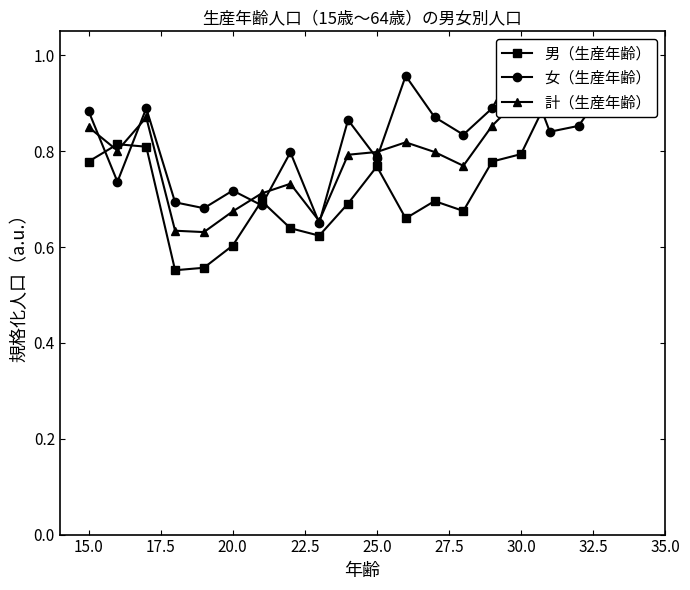

Rank the series by their average value, from highest to lowest.

女（生産年齢）, 計（生産年齢）, 男（生産年齢）